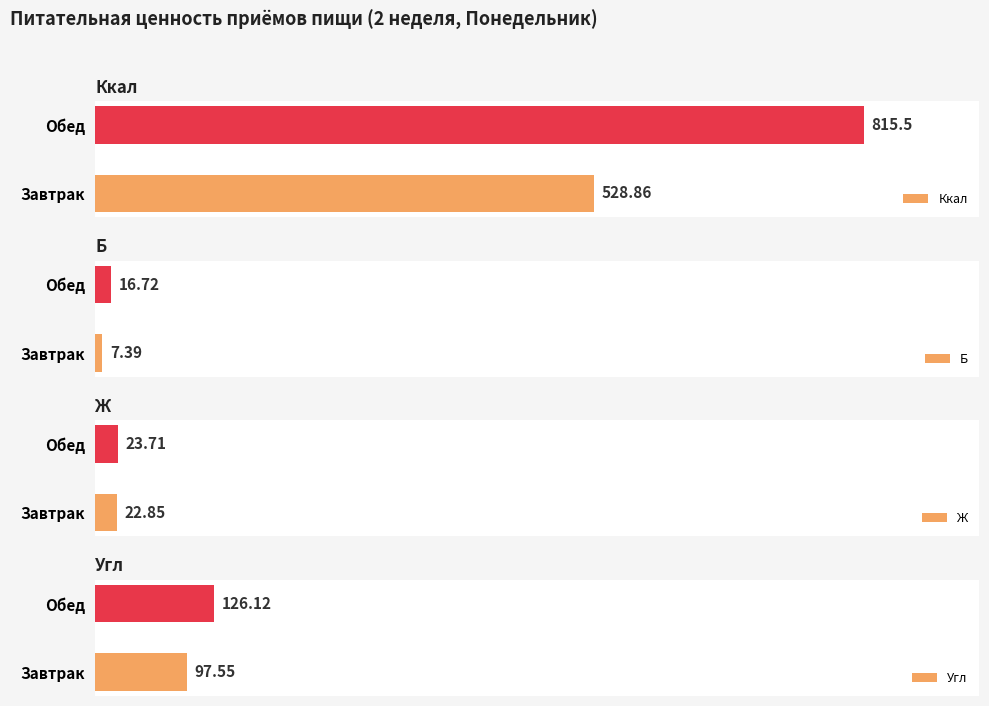

At which label does Б reach its peak?

Обед